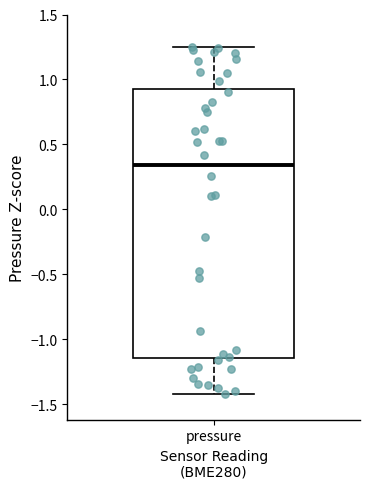

Where is the upper edge of the box for pressure on the y-axis? The values are not printed on the chart, so give them approximately, as read against the axis.

0.95